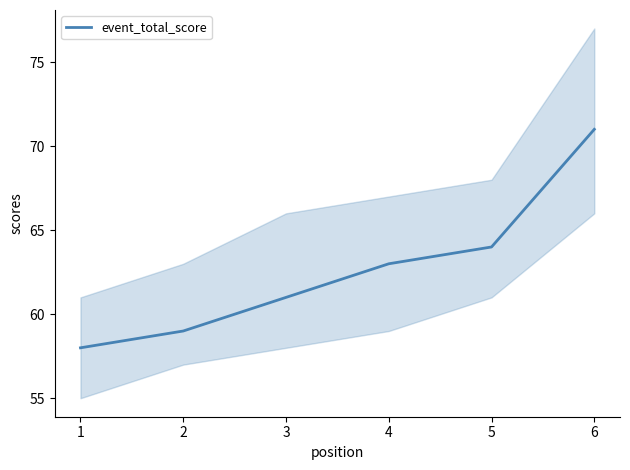

Rank the categories by event_total_score value from highest to lowest.

6, 5, 4, 3, 2, 1